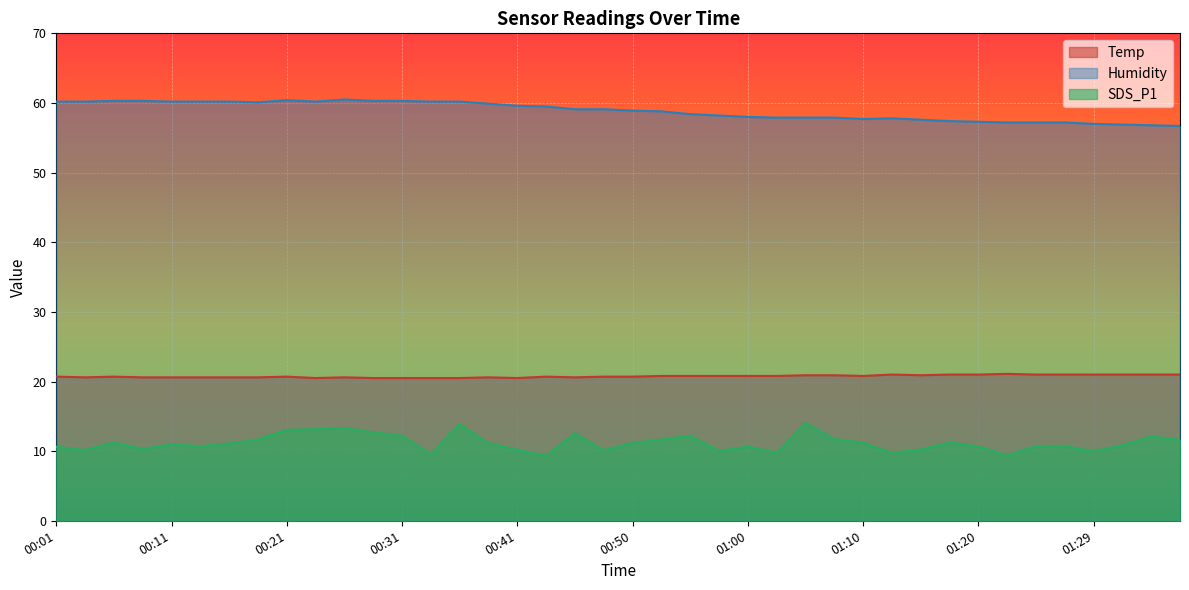

What is the spread (max minus min) of values at 00:50?

47.7